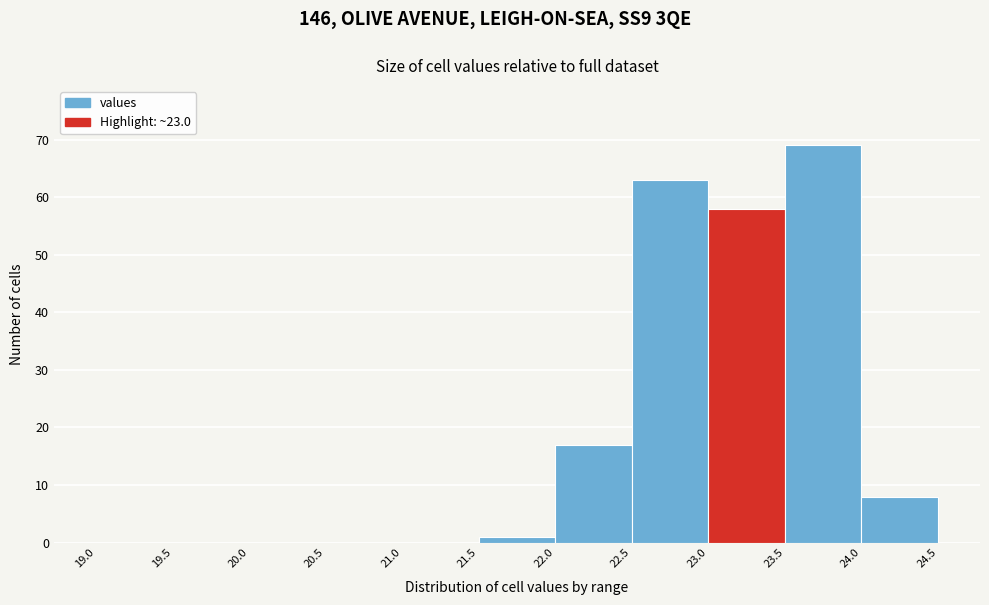

Over which range of the x-axis is the bar tallest?

23.5 to 24.0